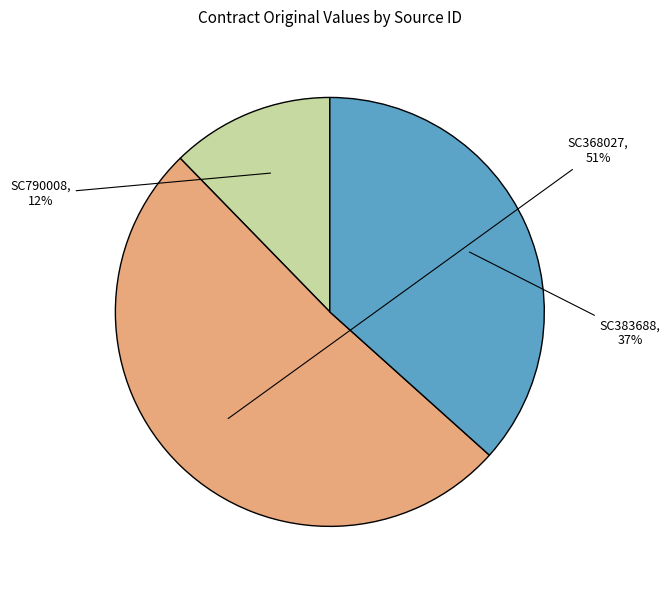

Do SC383688 and SC790008 together represent more than half of the pie?

No